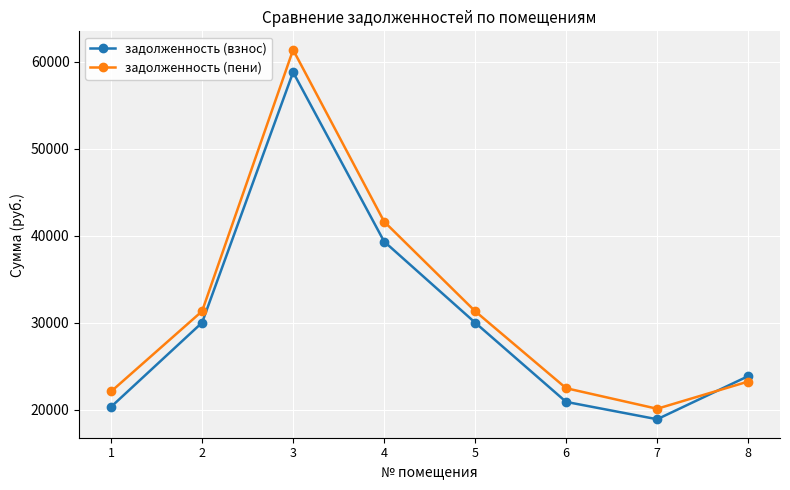

How many categories are shown in the chart?

8